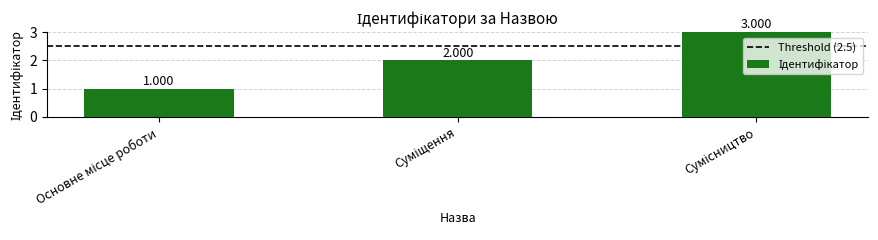

What is the ratio of the value at Сумісництво to the value at Основне місце роботи?

3.0